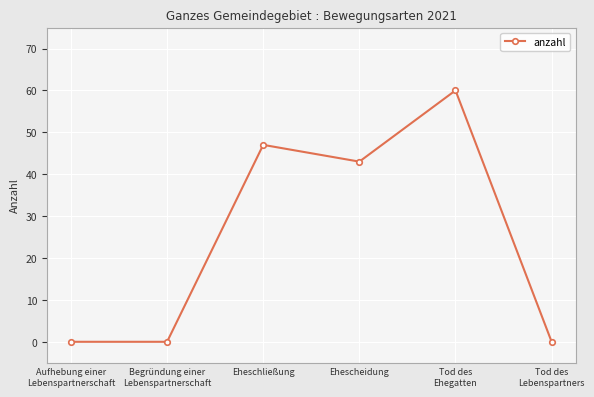

Does the chart display data point markers on the line(s)?

Yes